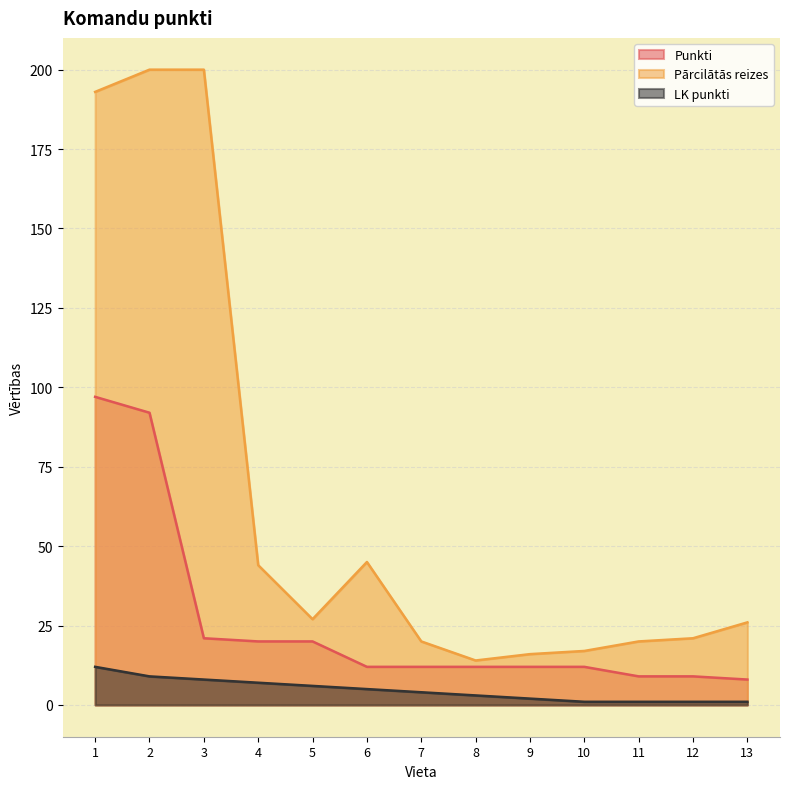

How many distinct data groups are displayed?

3